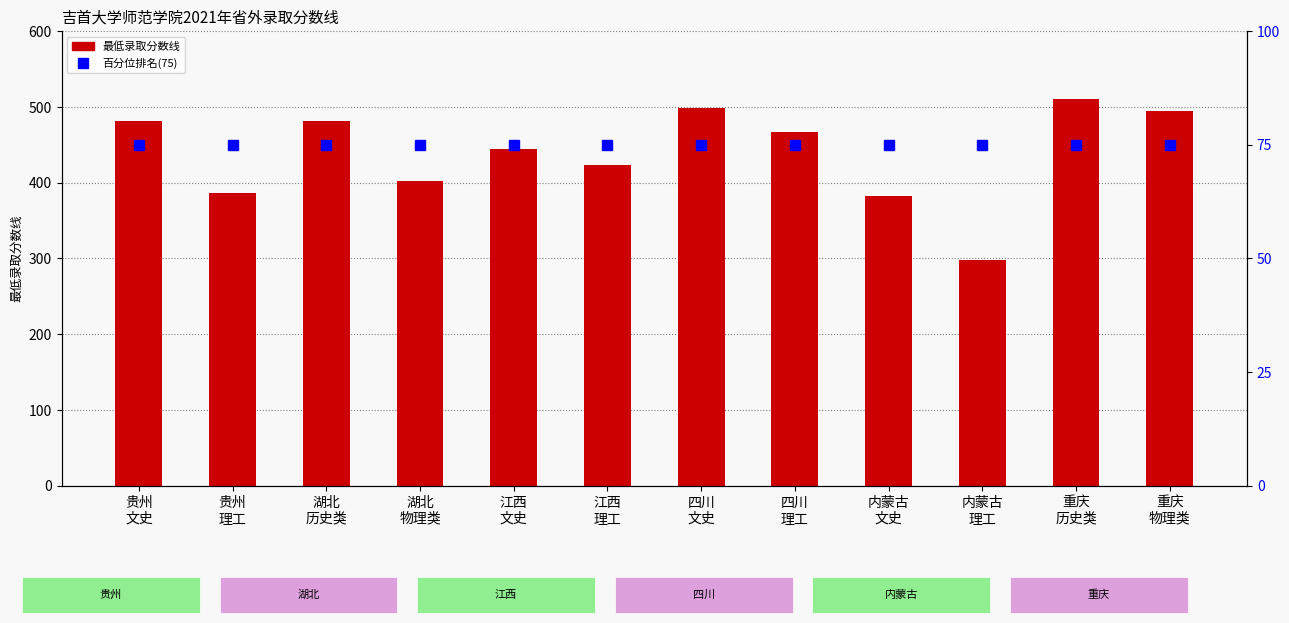

The 百分位排名 series shows 75 at 四川
文史. True or false?

True